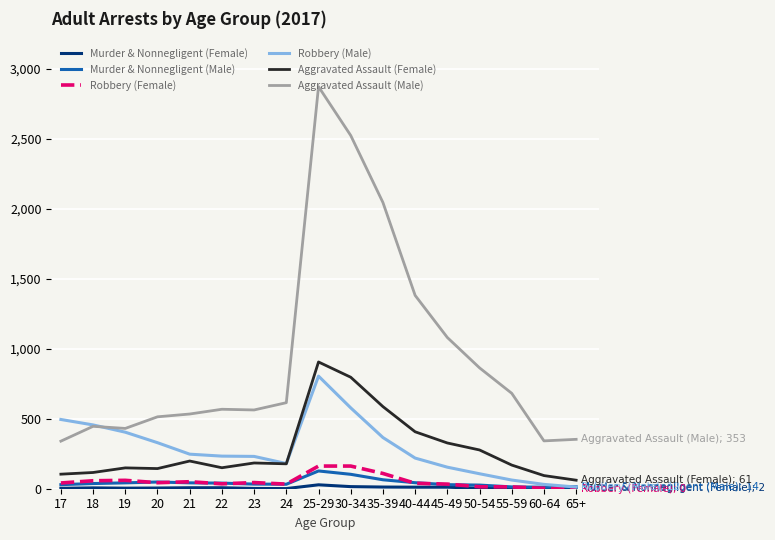

True or false: Aggravated Assault (Male) and Murder & Nonnegligent (Male) cross at least once.

False